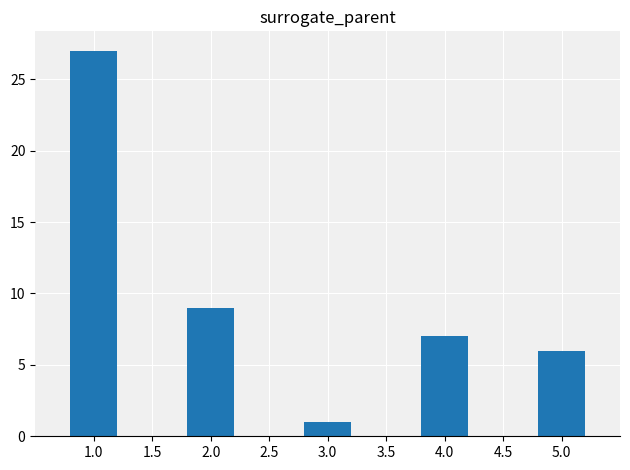

What position from the right is 1.0?

5